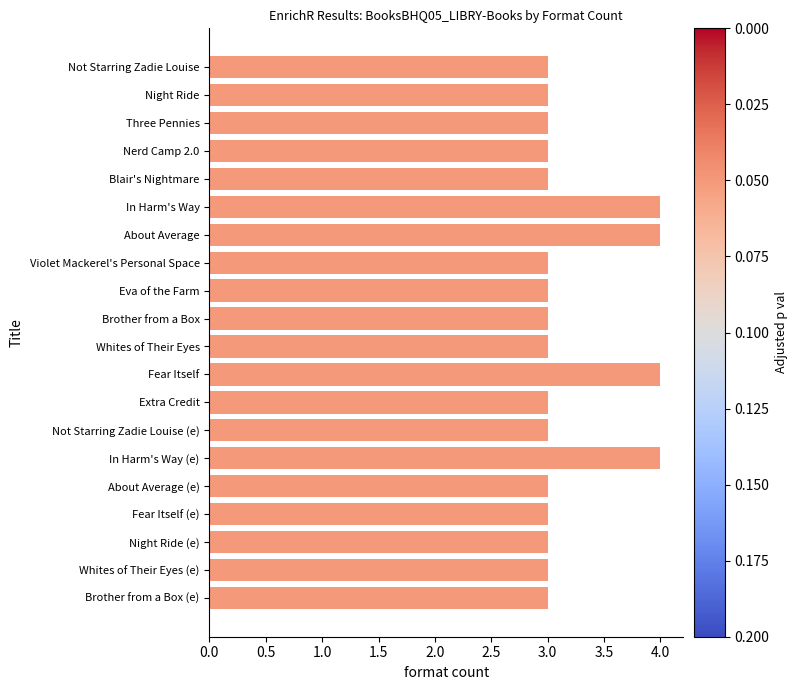

What is the sum of all values?

64